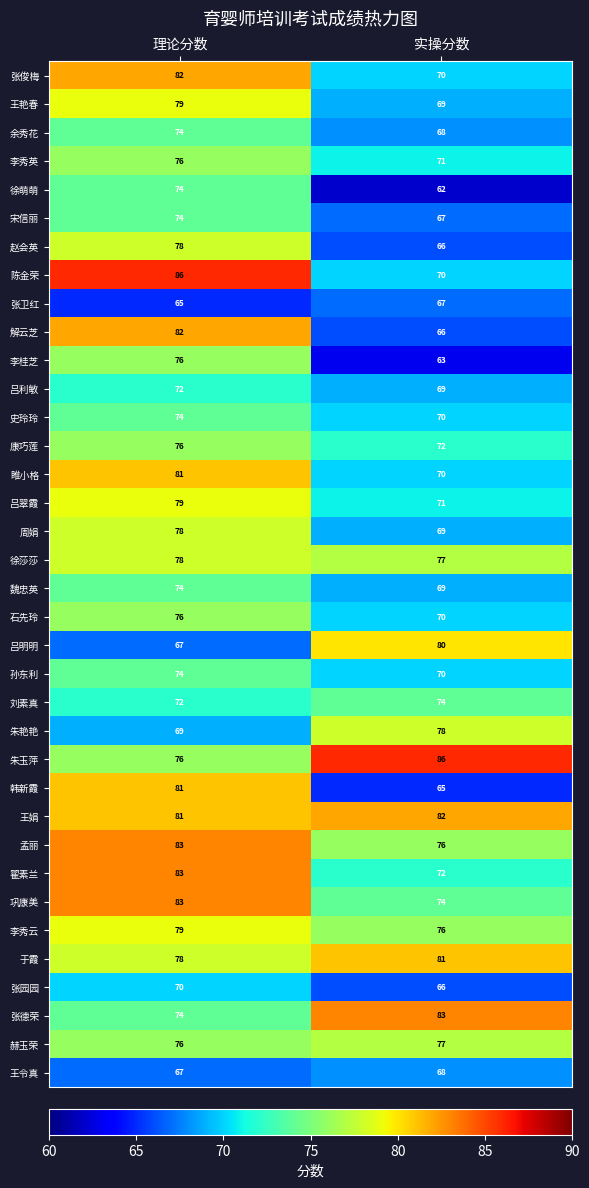

Which series has the largest total across all categories?

王娟